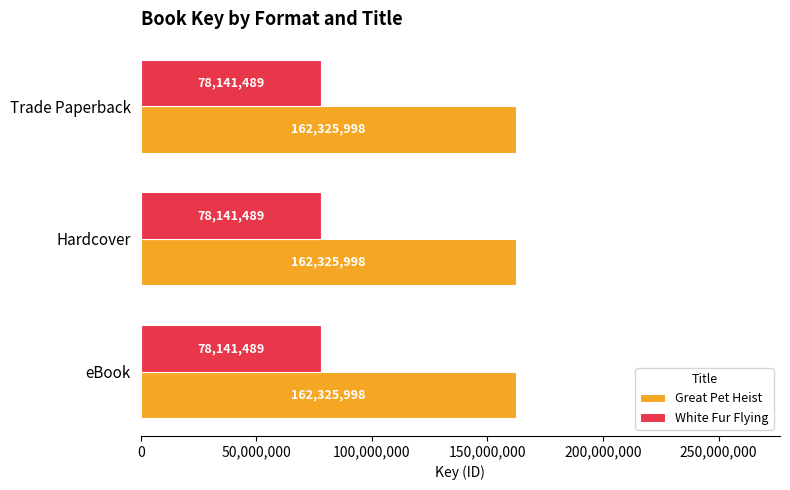

What is the spread (max minus min) of values at Hardcover?

84184509